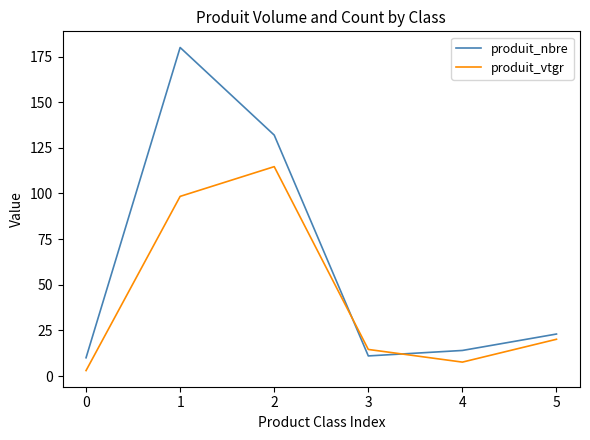

What is the sum of all produit_vtgr values?

258.4